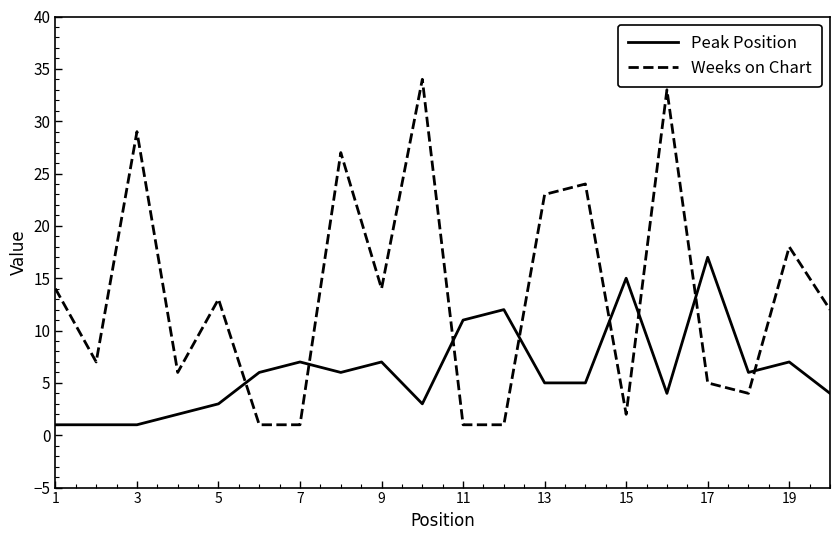

What is the greatest value displayed?

34